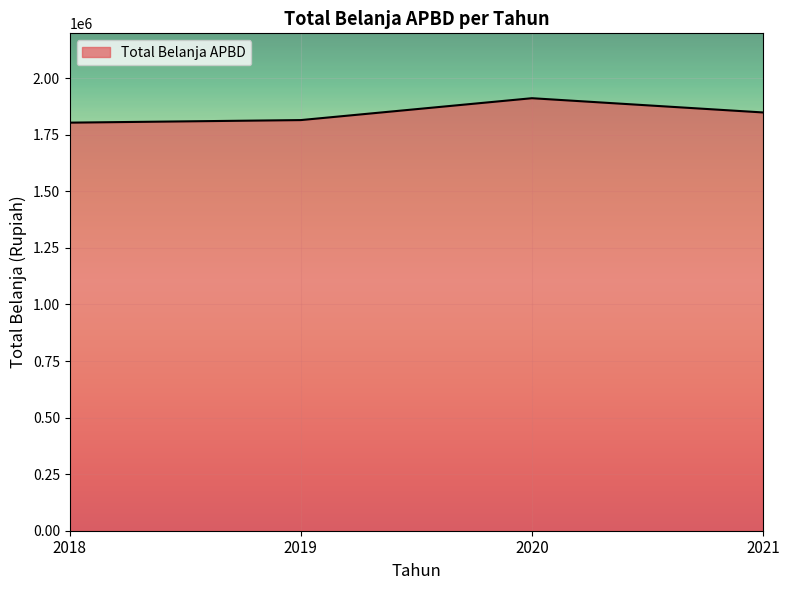

Reading left to right, what are all the values shown in this chart?

2018=1803484	2019=1814797	2020=1911471	2021=1848490